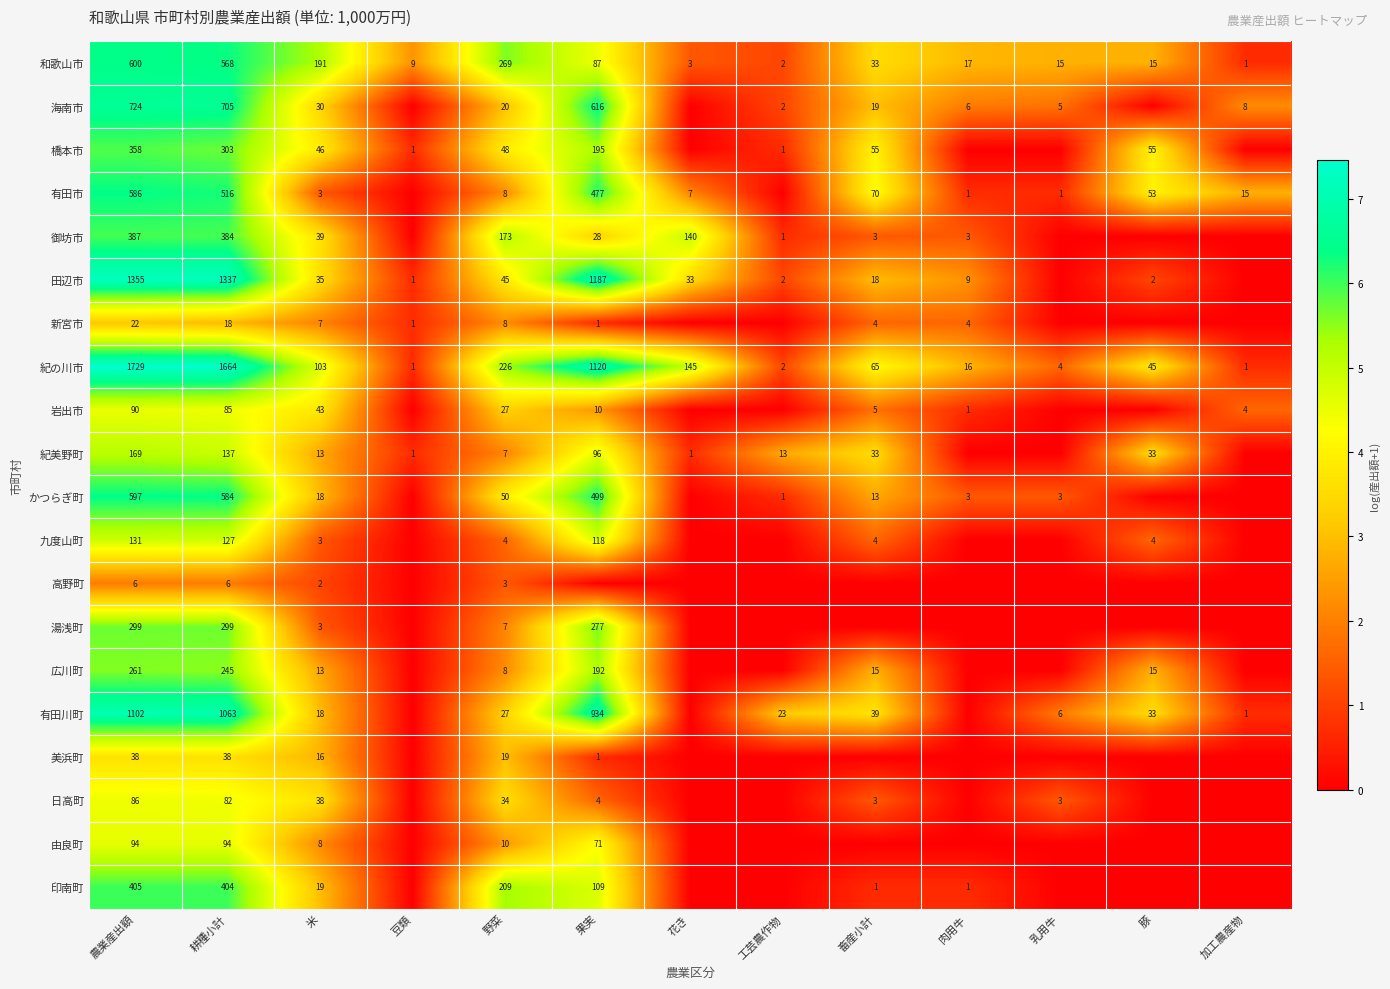

What is the difference between the 有田川町 values at 工芸農作物 and 野菜?

4